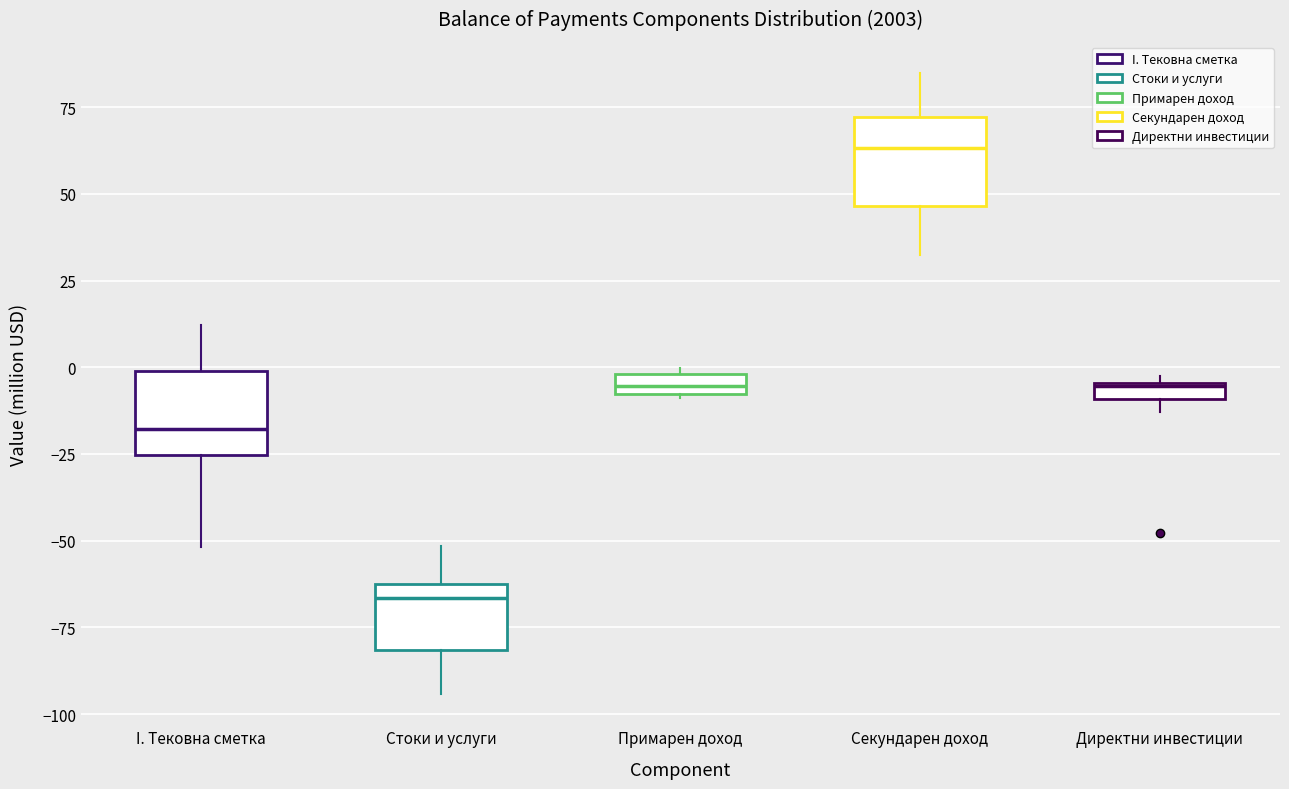

Which box has the lowest median line?

Стоки и услуги